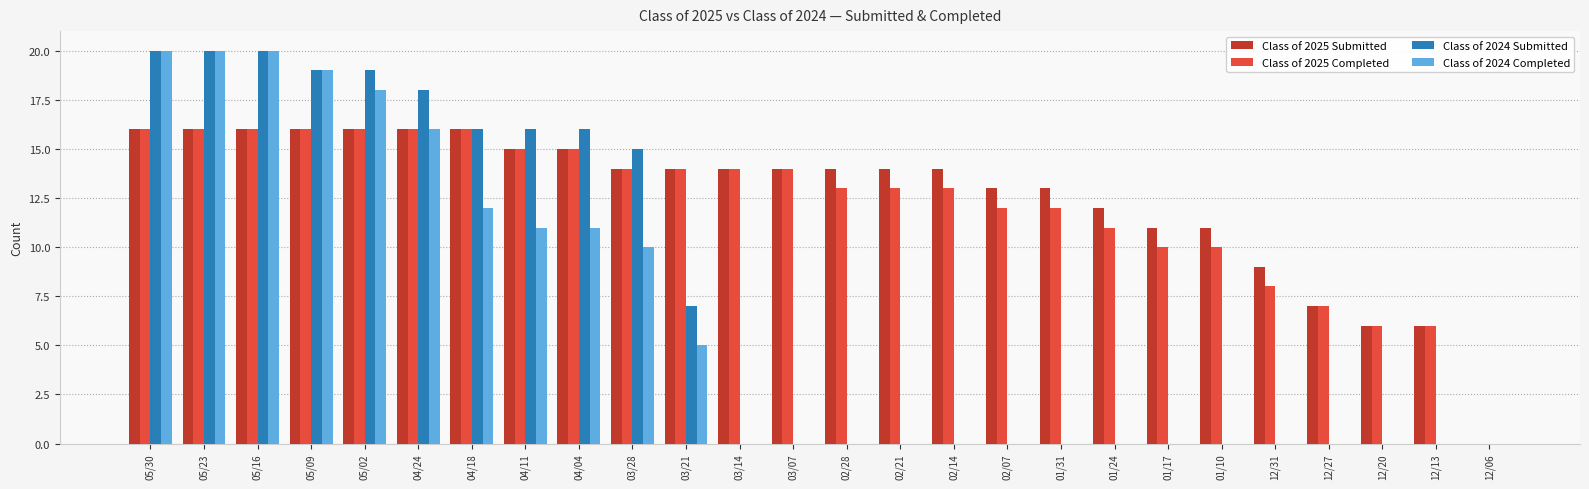

Is the value of Class of 2024 Submitted at 04/24 greater than the value of Class of 2025 Submitted at 12/31?

Yes